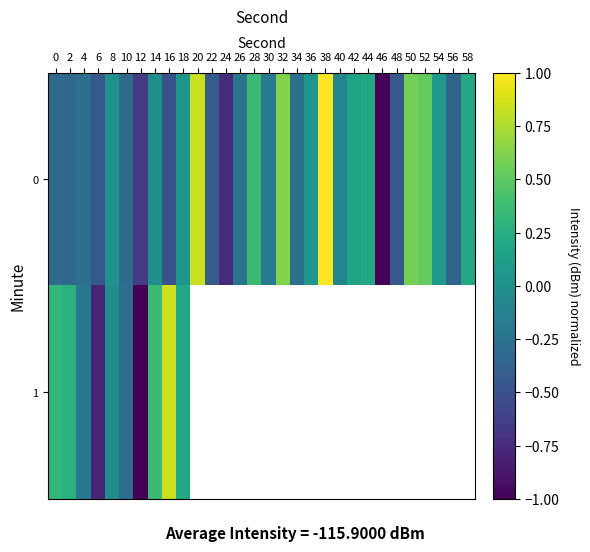

What is the difference between the maximum and minimum values in the 0 series?

2.0